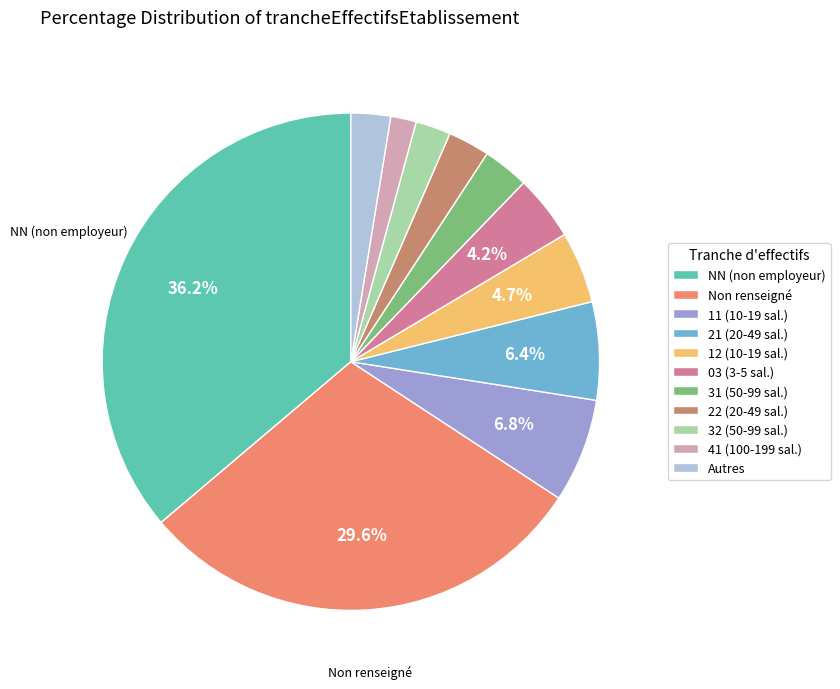

Is there a majority slice in this chart?

No